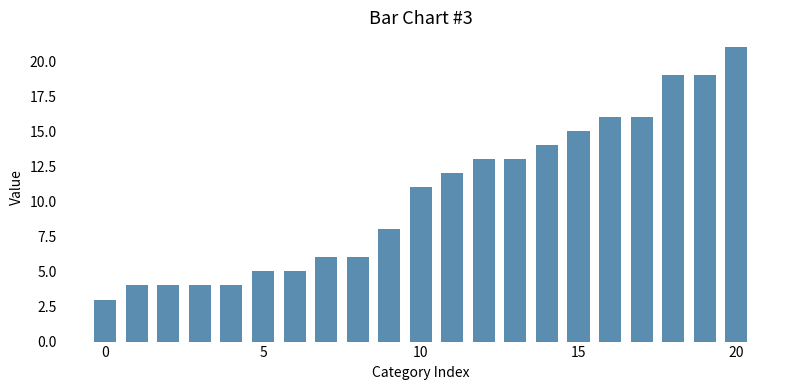

Reading left to right, what are all the values shown in this chart?

3	4	4	4	4	5	5	6	6	8	11	12	13	13	14	15	16	16	19	19	21